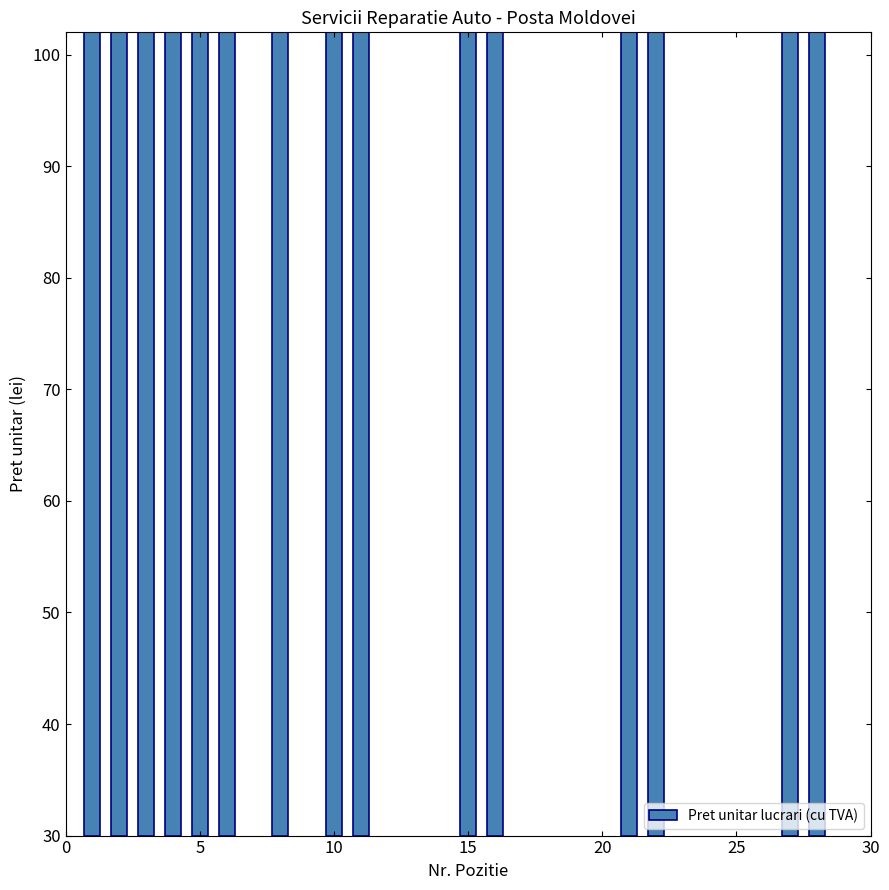

What is the greatest value displayed?

100.0